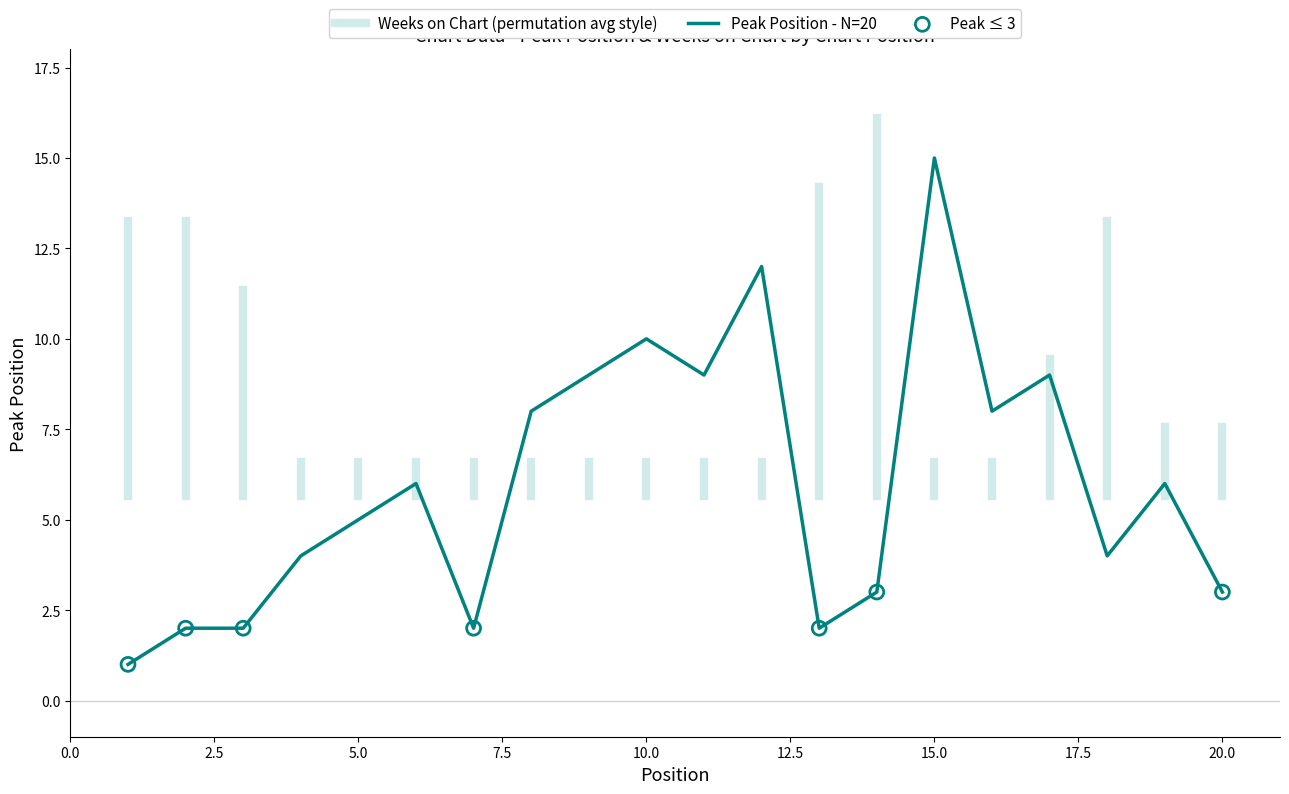

Which has a higher value, 10 or 1?

10